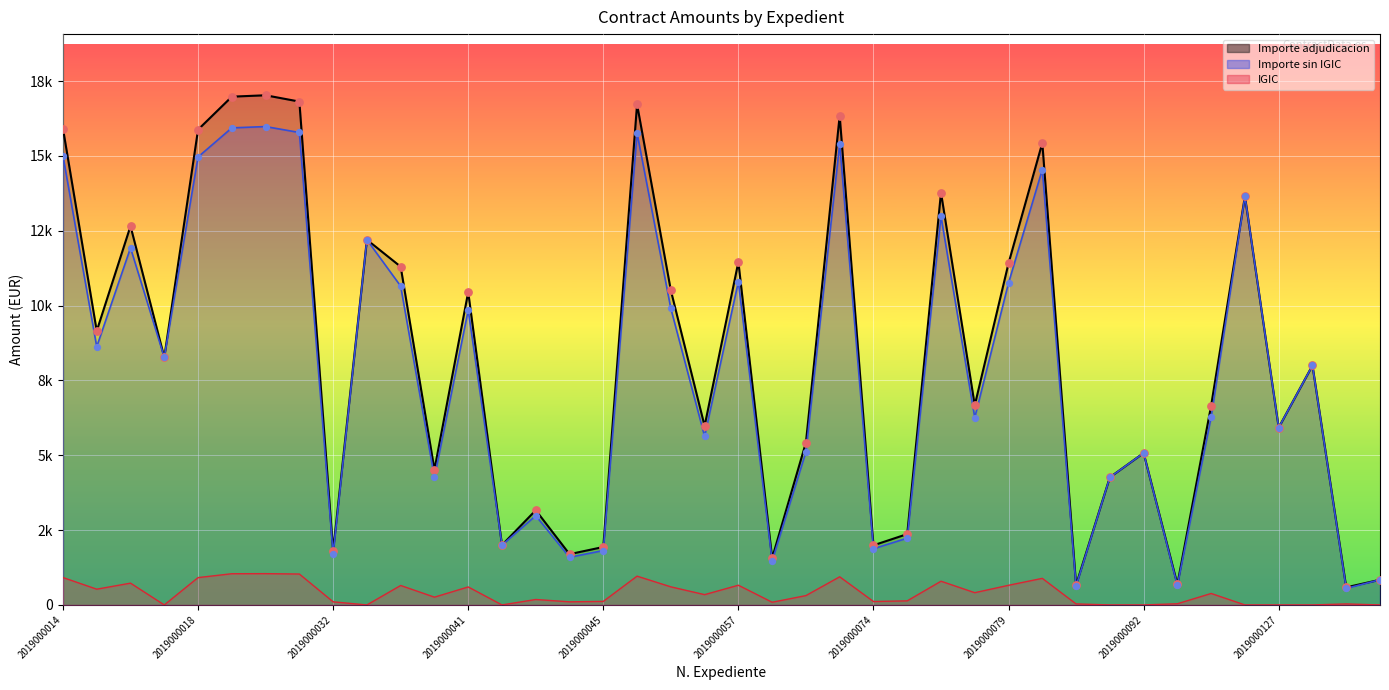

What is the total value across all series at 2019000129?

16000.0